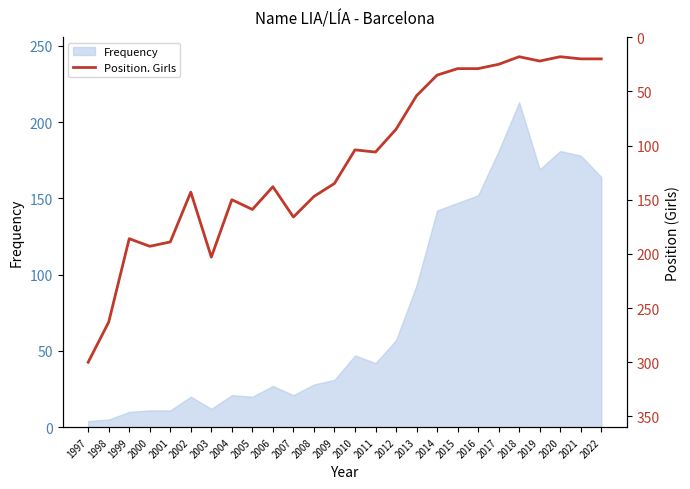

Which has a higher value, 2006 or 2008?

2008